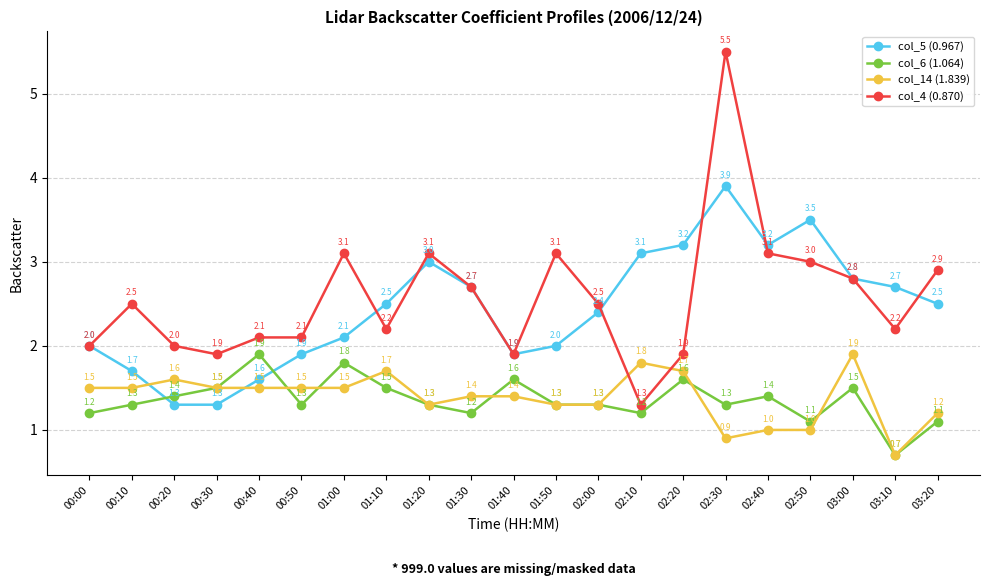

What is the label of the 2nd point from the right?

03:10